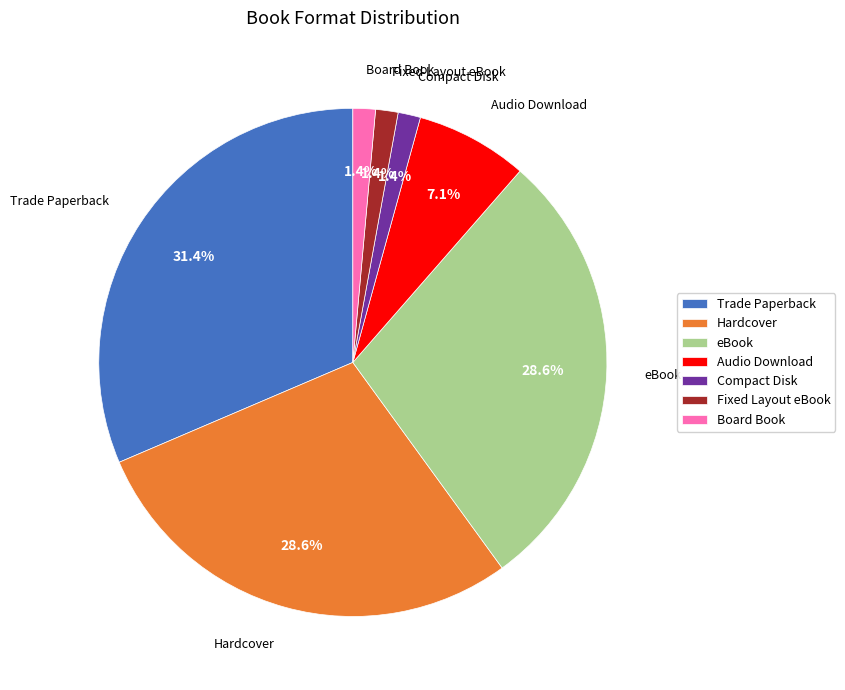

Between Board Book and Hardcover, which is larger?

Hardcover